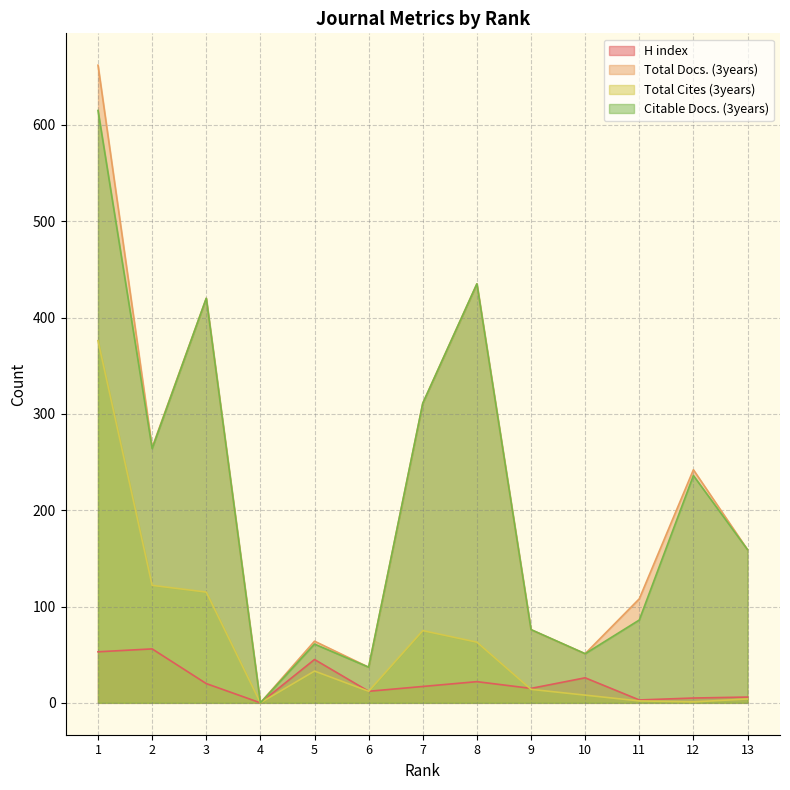

Is it true that Total Docs. (3years) equals 265 at 2?

True